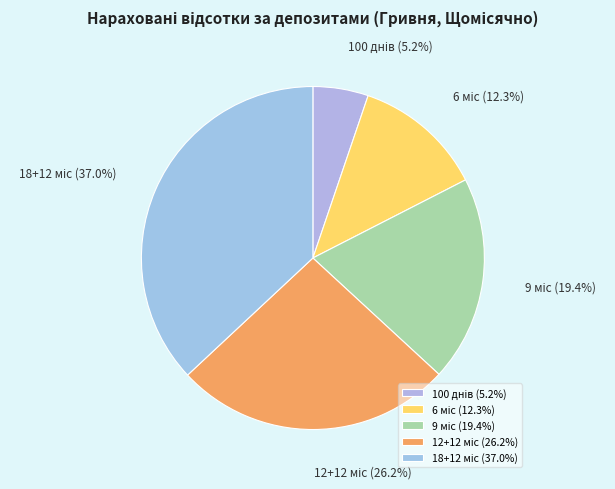

Does any single category account for the majority?

No